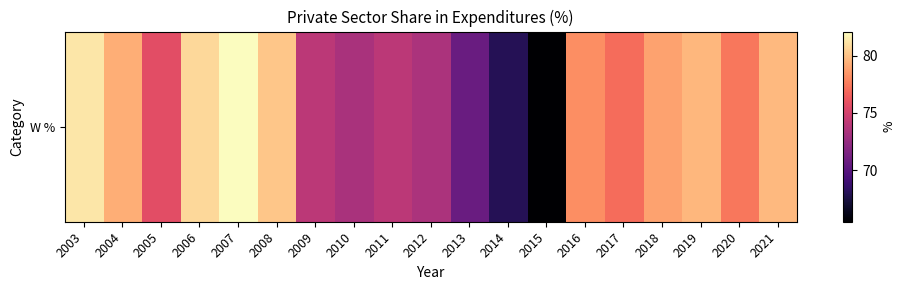

Reading left to right, transcribe all the data shown in this chart.

2003=81.3	2004=79.3	2005=75.7	2006=80.8	2007=82.1	2008=80.1	2009=74.0	2010=73.3	2011=74.0	2012=73.4	2013=70.7	2014=68.0	2015=65.5	2016=78.2	2017=77.0	2018=78.9	2019=79.6	2020=77.4	2021=79.7